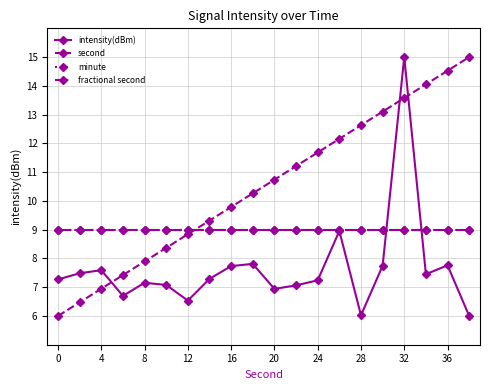

Is this an area chart (filled region under the line)?

No